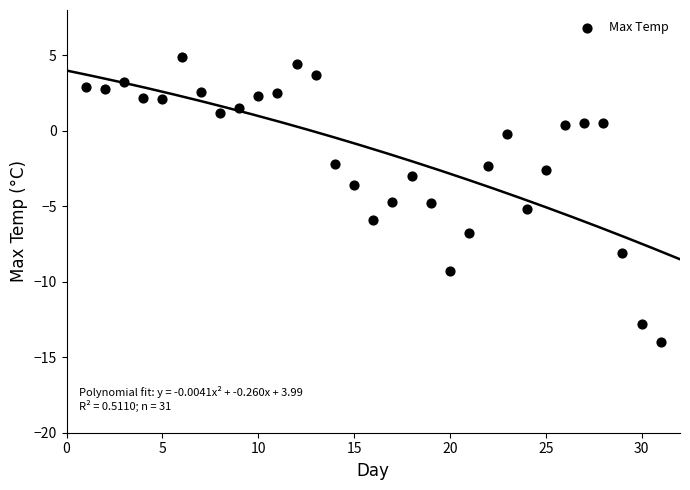

What Y value in the scatter plot is closest to -4?

-3.6